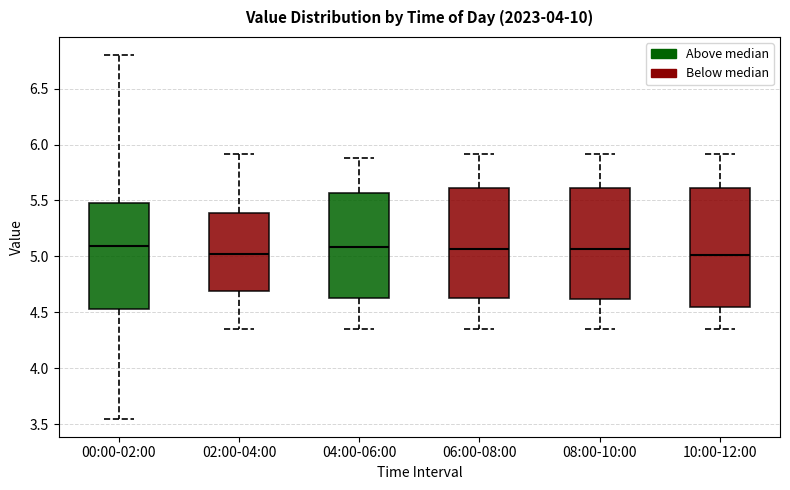

Comparing the boxes themselves (not the whiskers), which one is the tallest?

10:00-12:00